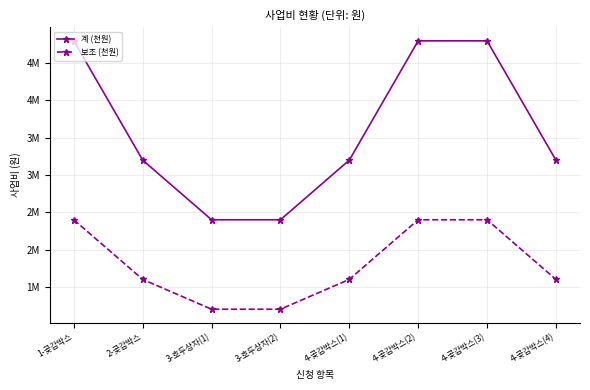

What are all the series names shown in the legend?

계 (천원), 보조 (천원)